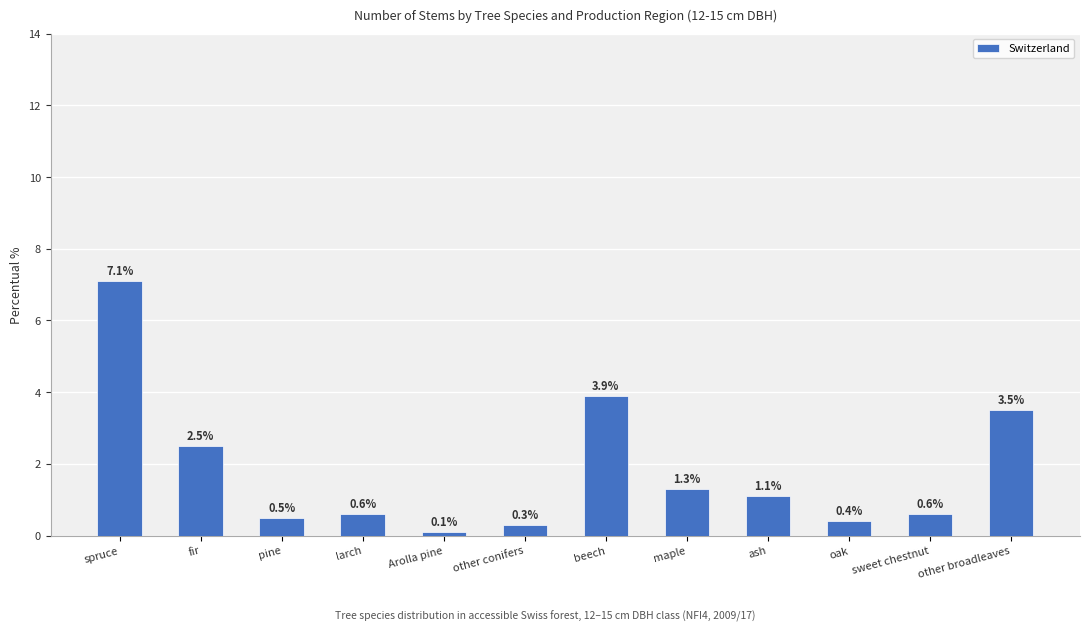

What is the minimum value shown in the chart?

0.1